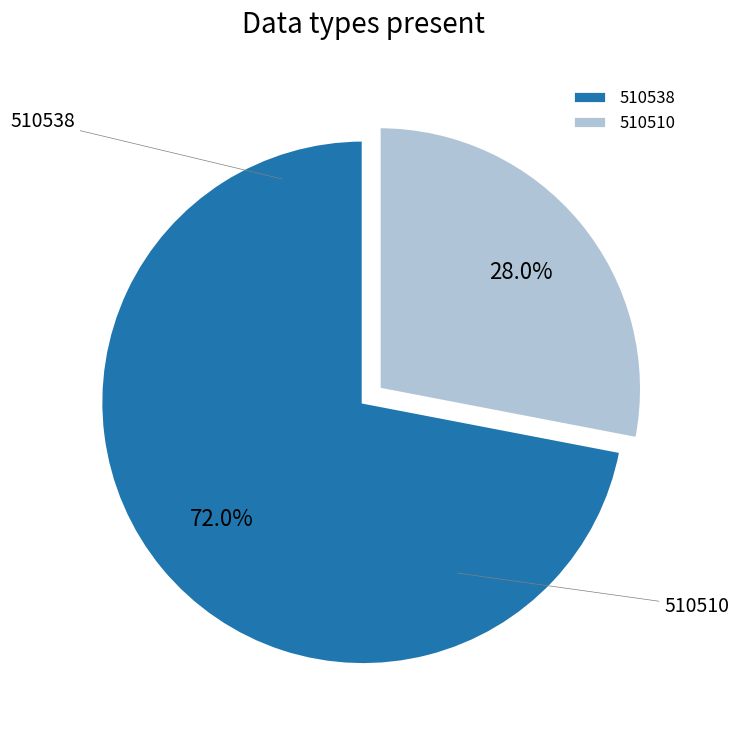

Combined, do 510538 and 510510 account for over 50%?

Yes